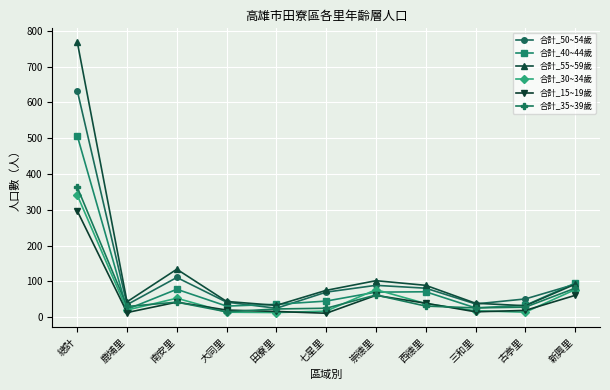

In 合計_30~34歲, how many points are higher than both neighbors (excluding endpoints)?

2